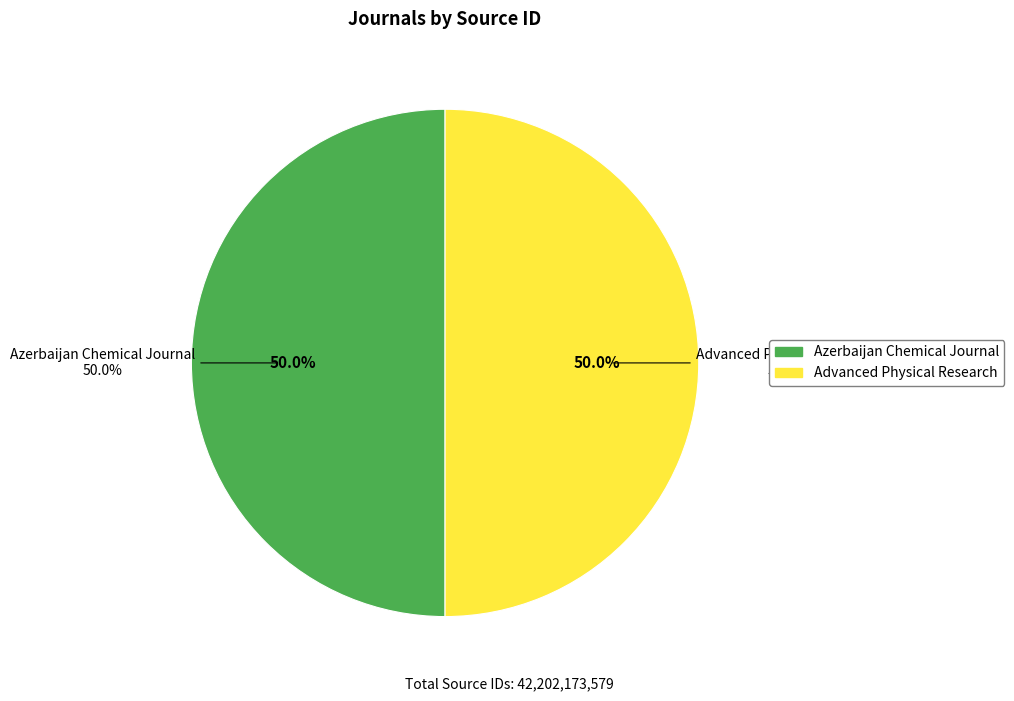

To the nearest percent, what is the average slice percentage?

50%